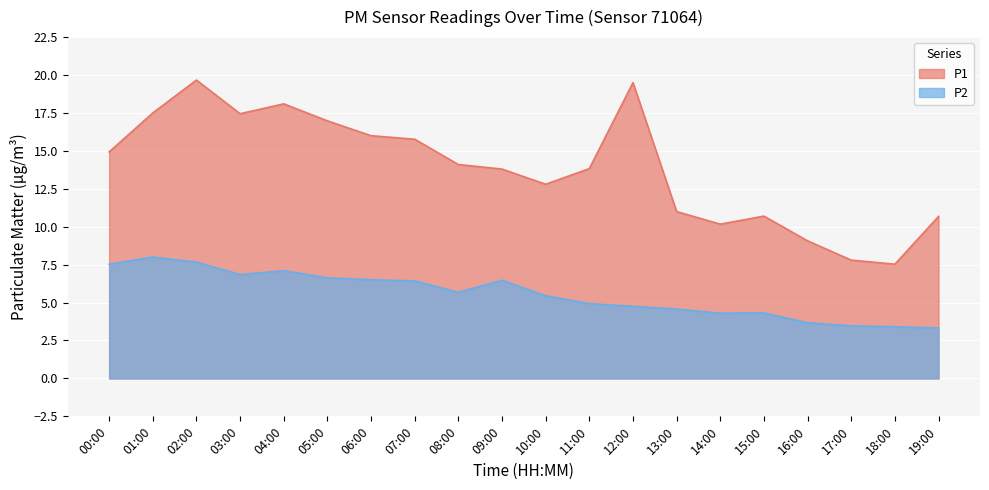

Does the chart display data point markers on the line(s)?

No